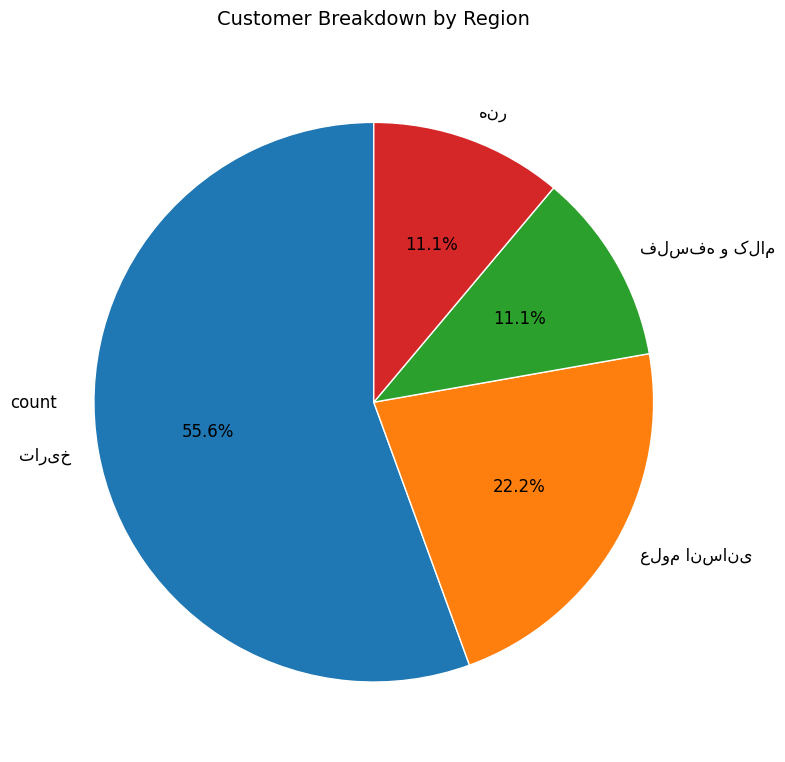

Is there a majority slice in this chart?

Yes